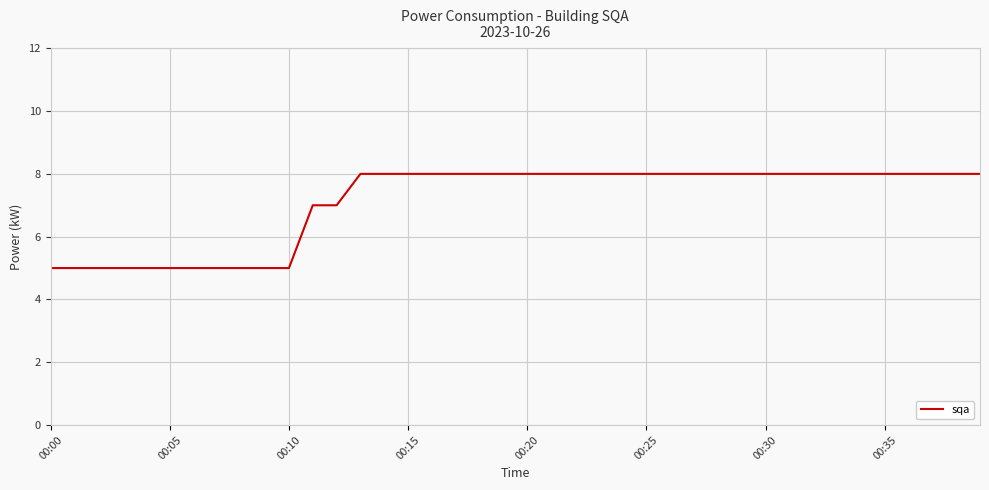

What is the minimum value shown in the chart?

5